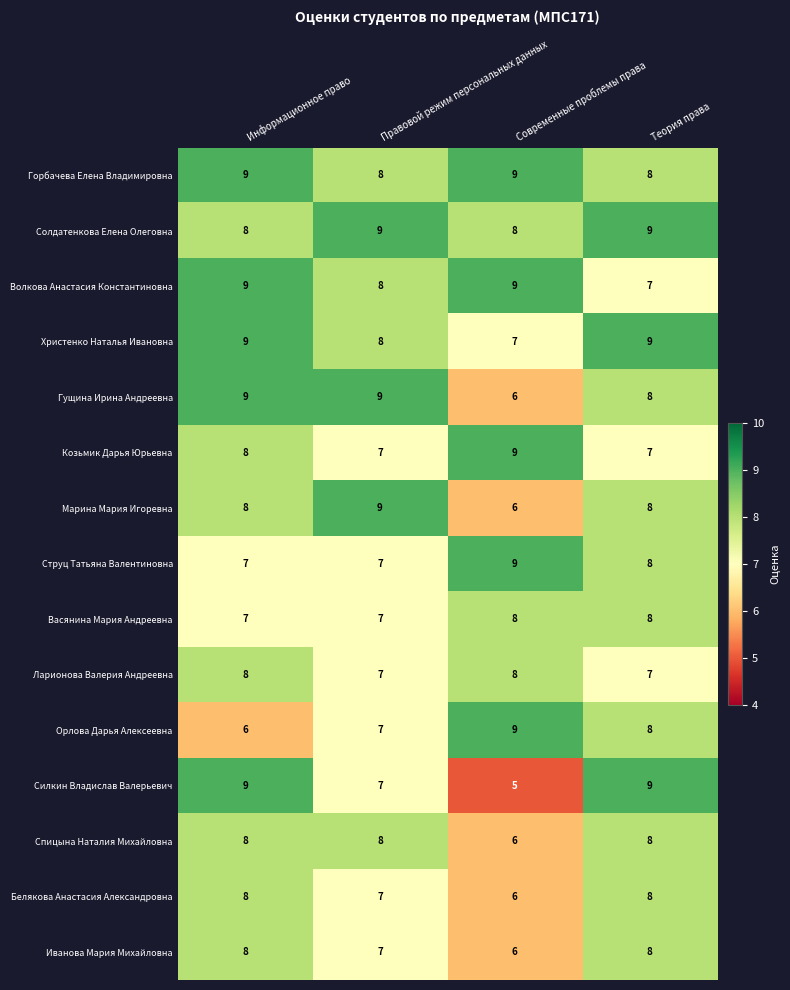

What is the difference between the Силкин Владислав Валерьевич values at Информационное право and Современные проблемы права?

4